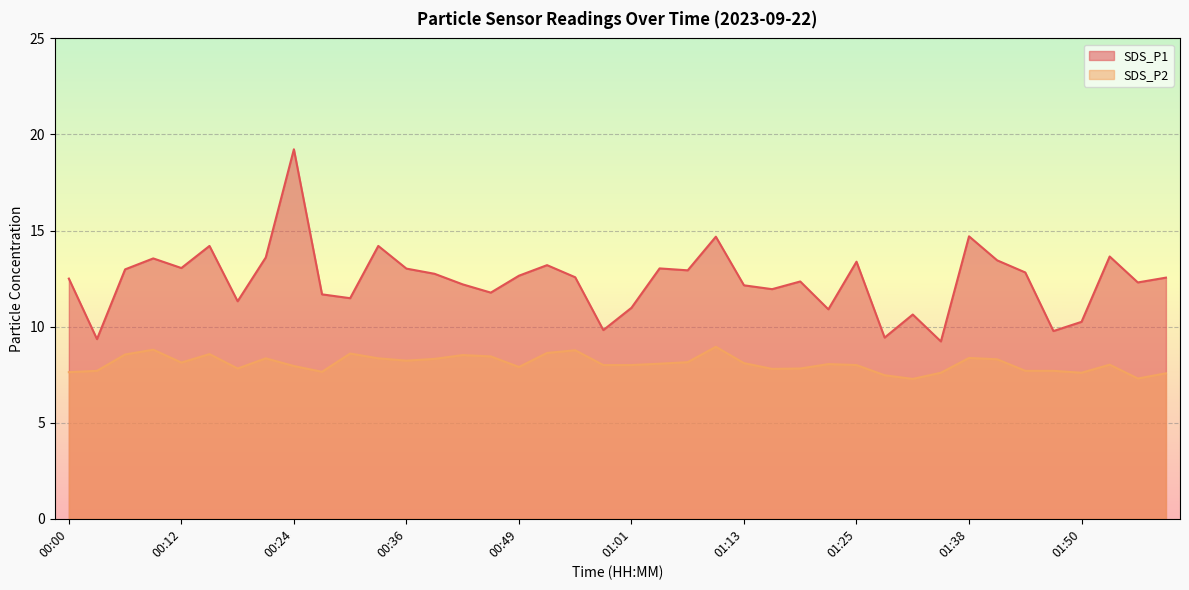

Reading left to right, transcribe all the data shown in this chart.

SDS_P1: 12.5	9.3	13.0	13.6	13.1	14.2	11.3	13.6	19.2	11.7	11.5	14.2	13.0	12.8	12.2	11.8	12.7	13.2	12.6	9.8	11.0	13.0	12.9	14.7	12.2	11.9	12.3	10.9	13.4	9.4	10.6	9.2	14.7	13.4	12.8	9.8	10.2	13.7	12.3	12.6
SDS_P2: 7.6	7.7	8.6	8.8	8.1	8.6	7.8	8.3	8.0	7.7	8.6	8.3	8.2	8.3	8.5	8.4	7.9	8.6	8.8	8.0	8.0	8.1	8.2	8.9	8.1	7.8	7.8	8.1	8.0	7.5	7.3	7.6	8.4	8.3	7.7	7.7	7.6	8.0	7.3	7.6